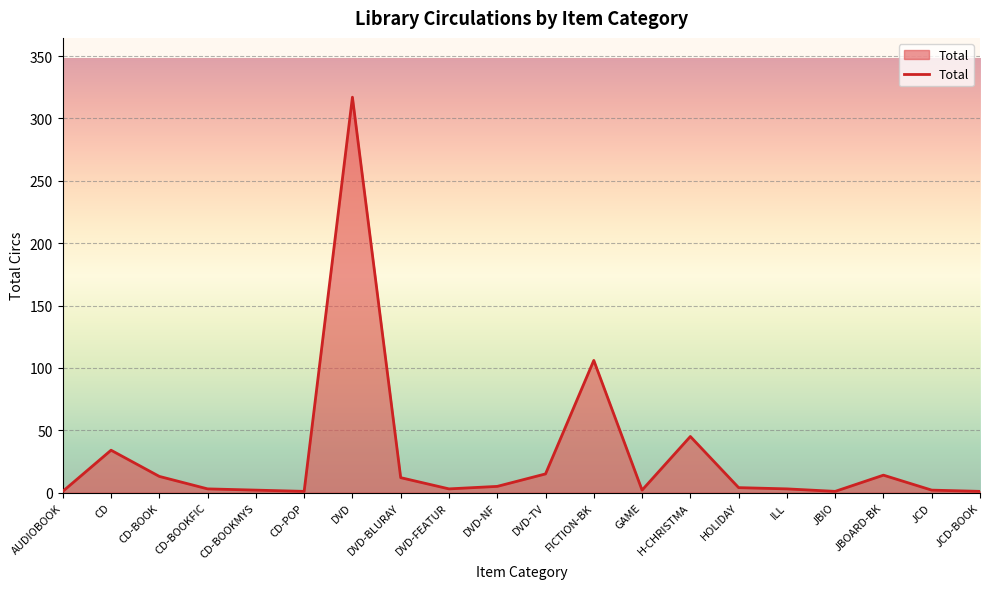

What is the difference between the values at CD-BOOK and DVD-FEATUR?

10